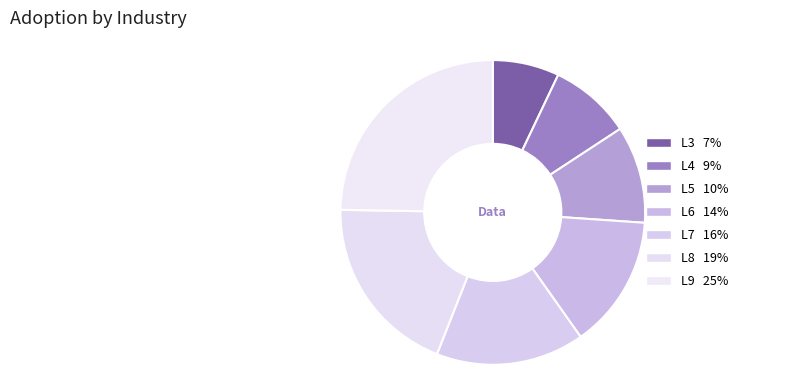

Which has a higher value, L6 or L8?

L8